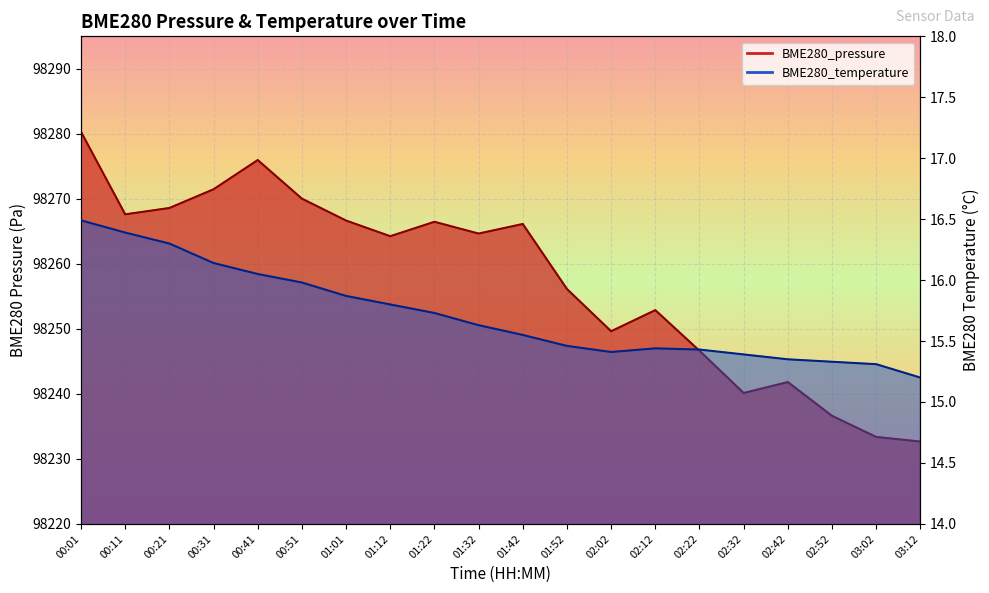

At which category is the sum across all series the highest?

00:01